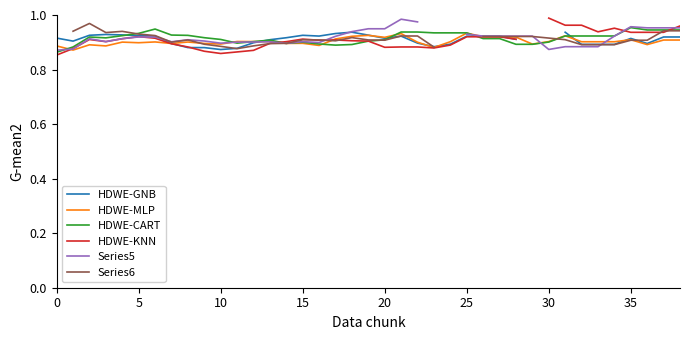

What is the value of the Series5 point at the 8th from the left?

0.9